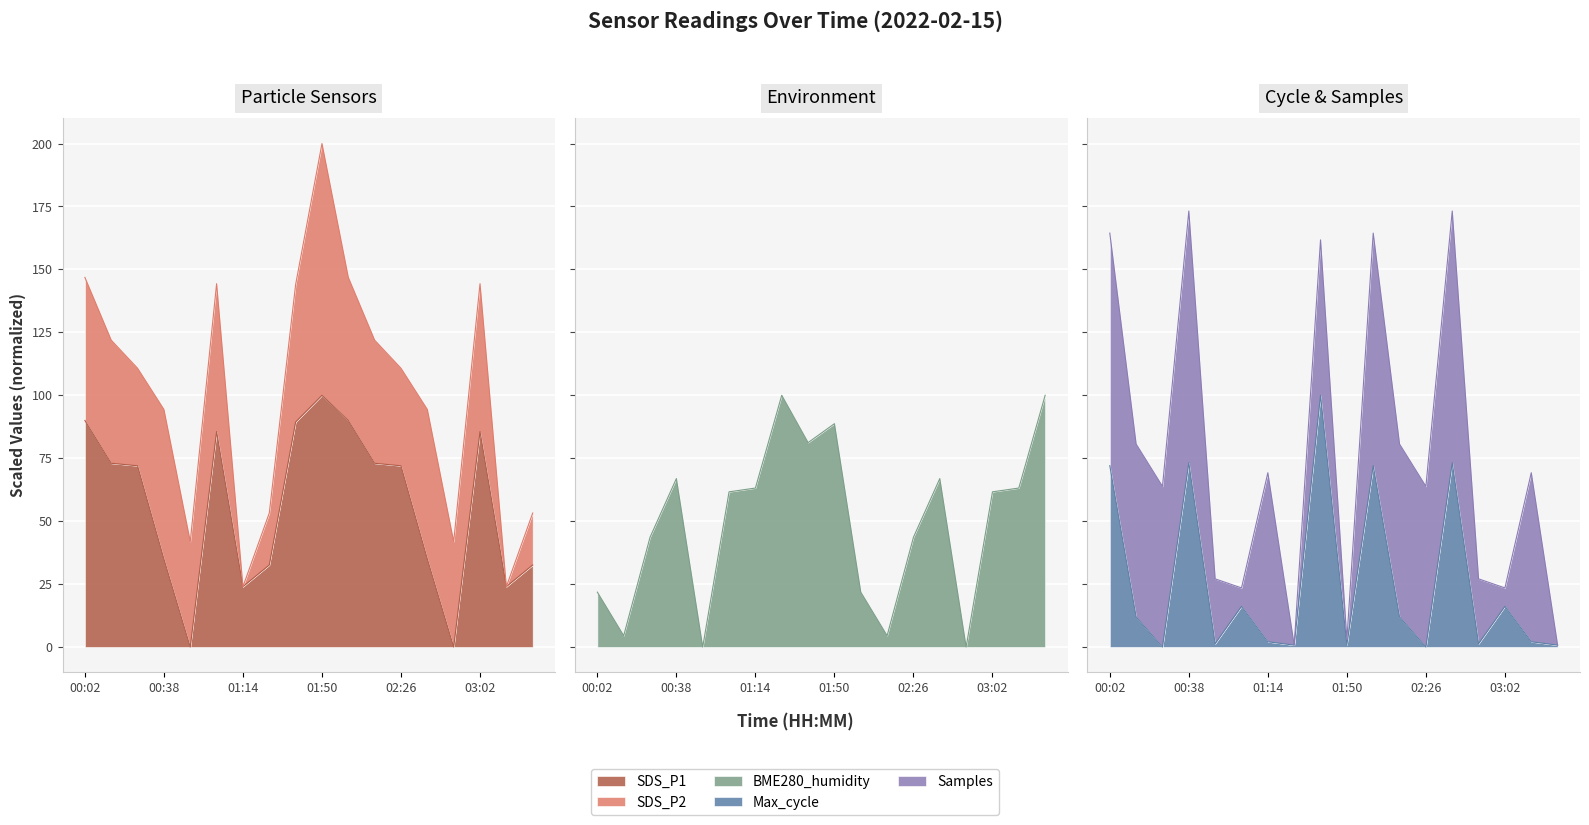

Between which two adjacent categories do SDS_P1 and BME280_humidity first intersect?

00:26 and 00:38